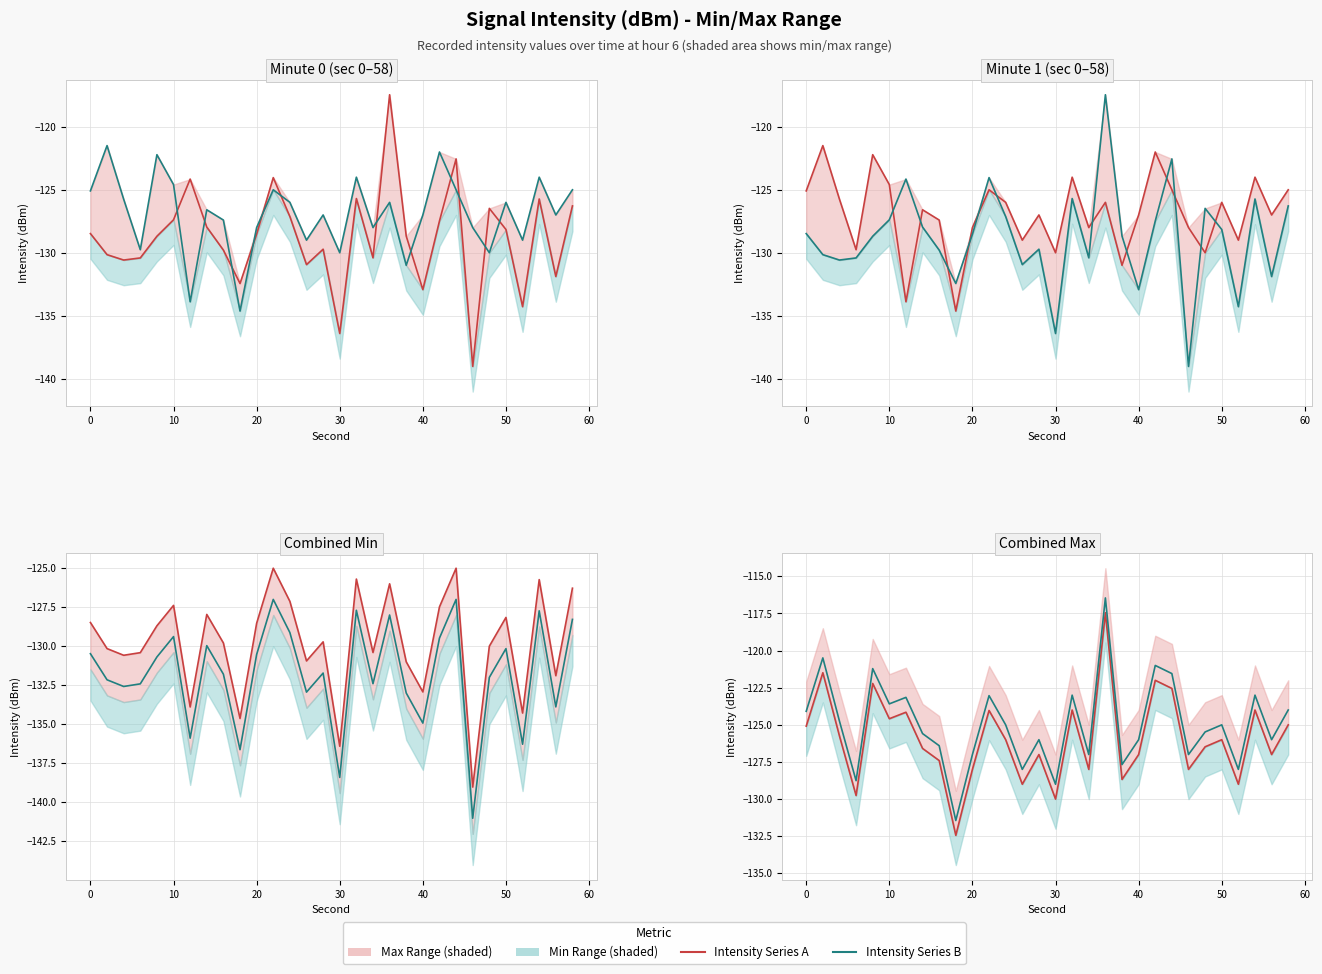

True or false: Intensity Series A and Intensity Series B intersect in this chart.

False